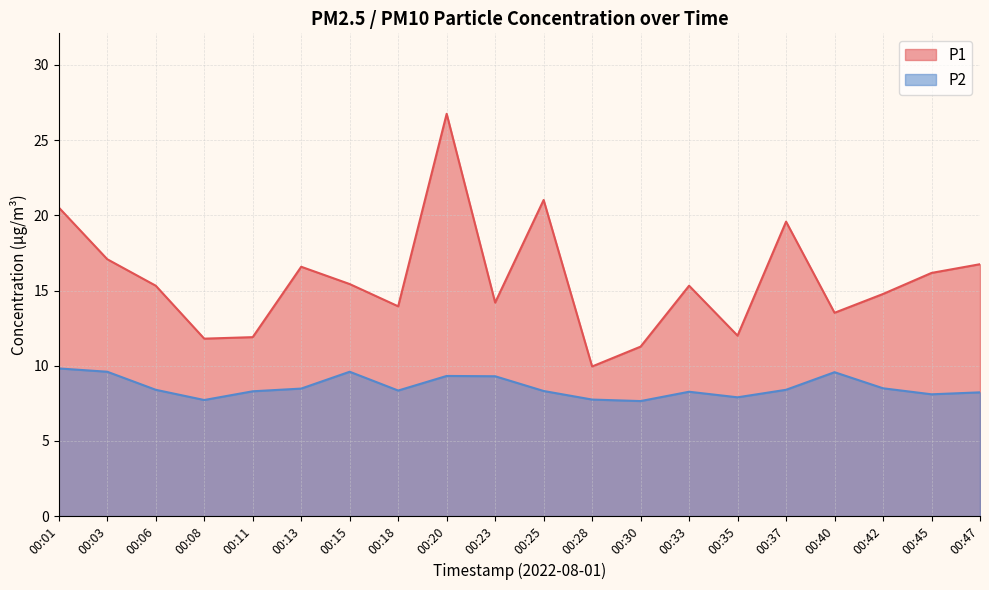

Which series has the largest total across all categories?

P1